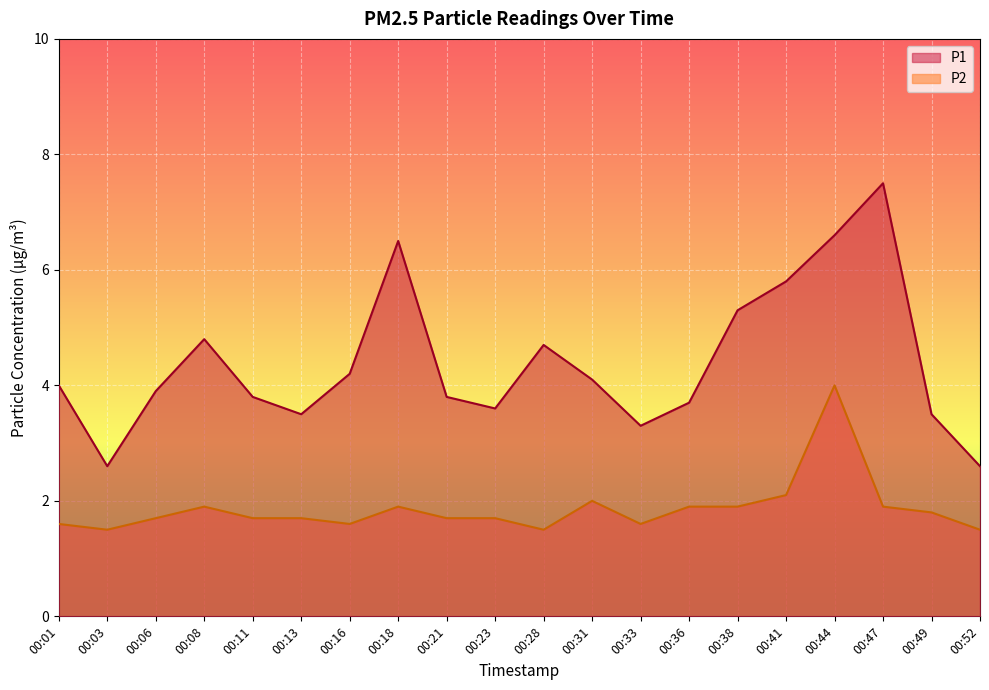

Rank the categories by P1 value from highest to lowest.

00:47, 00:44, 00:18, 00:41, 00:38, 00:08, 00:28, 00:16, 00:31, 00:01, 00:06, 00:11, 00:21, 00:36, 00:23, 00:13, 00:49, 00:33, 00:03, 00:52